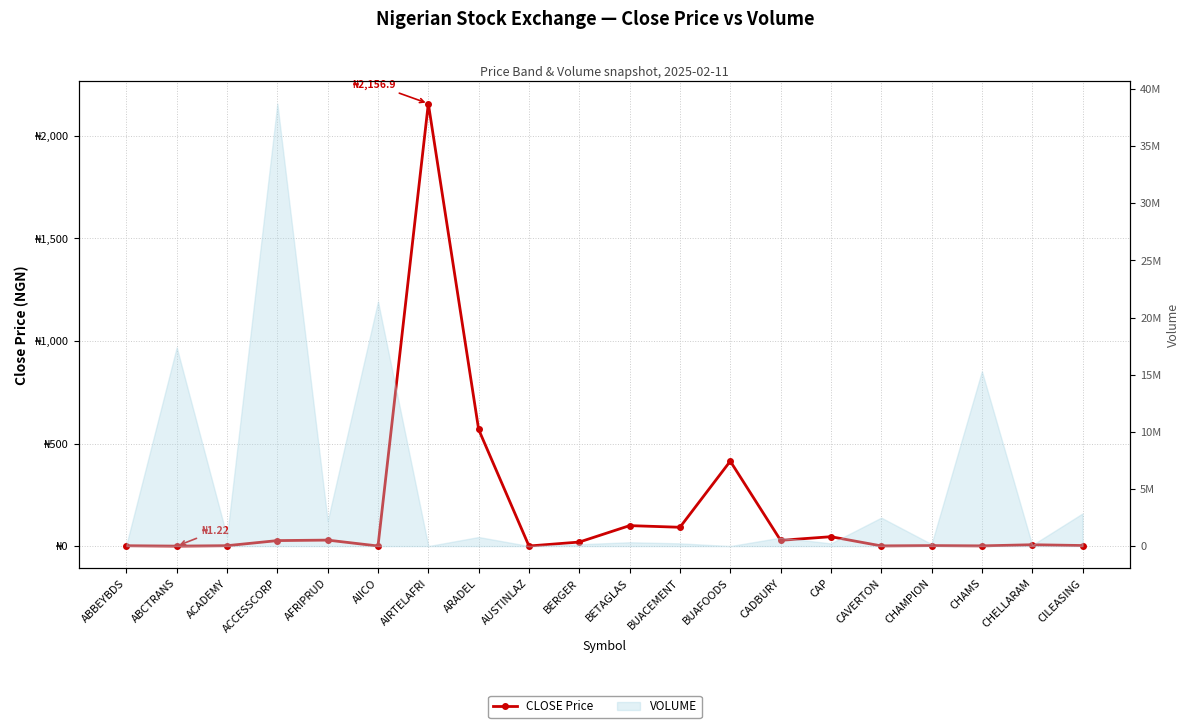

The chart shows a value of 0.8 at CHAMPION. True or false?

False